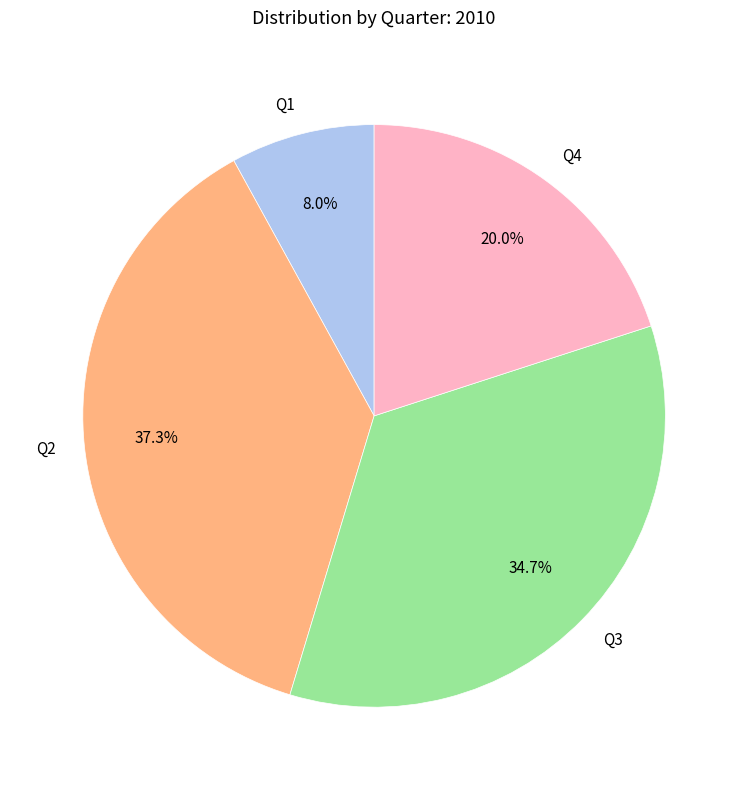

True or false: Q1 accounts for 1% of the total.

False